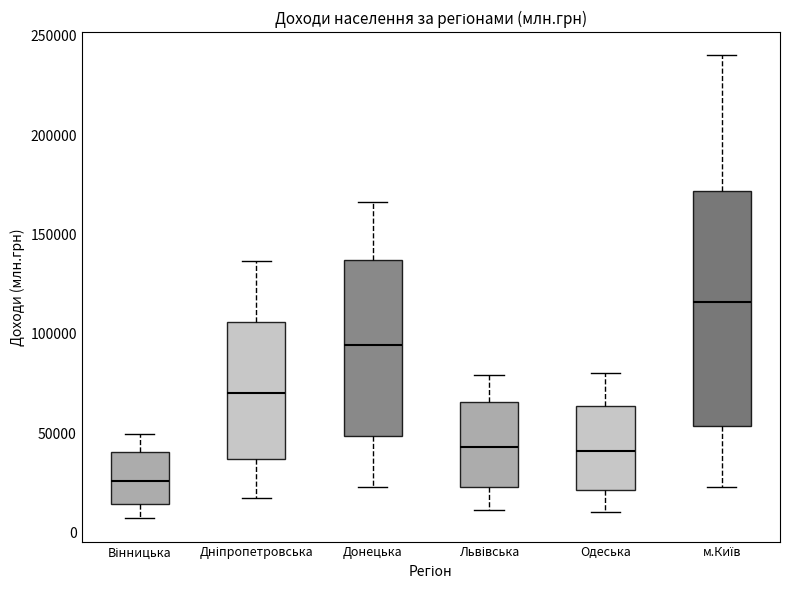

Which box is the tallest, from its lower edge to its upper edge?

м.Київ